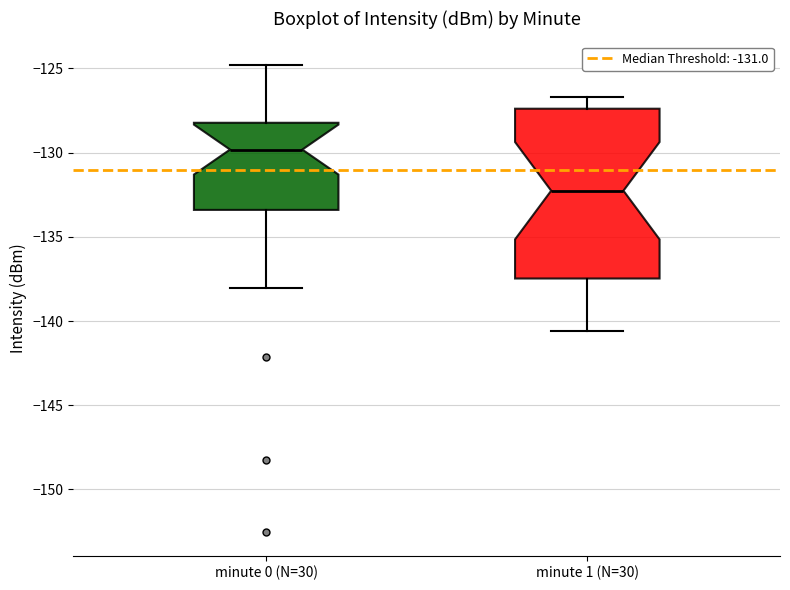

Reading left to right, read every box against the y-axis: the position of its median line, the range the box covers, and the ends of its whiskers. The values are not printed on the chart, so give them approximately, as read against the axis.

minute 0 (N=30): median -130.0, box -133.5 to -128.0, whiskers -138.0 to -125.0
minute 1 (N=30): median -132.5, box -137.5 to -127.5, whiskers -140.5 to -126.5